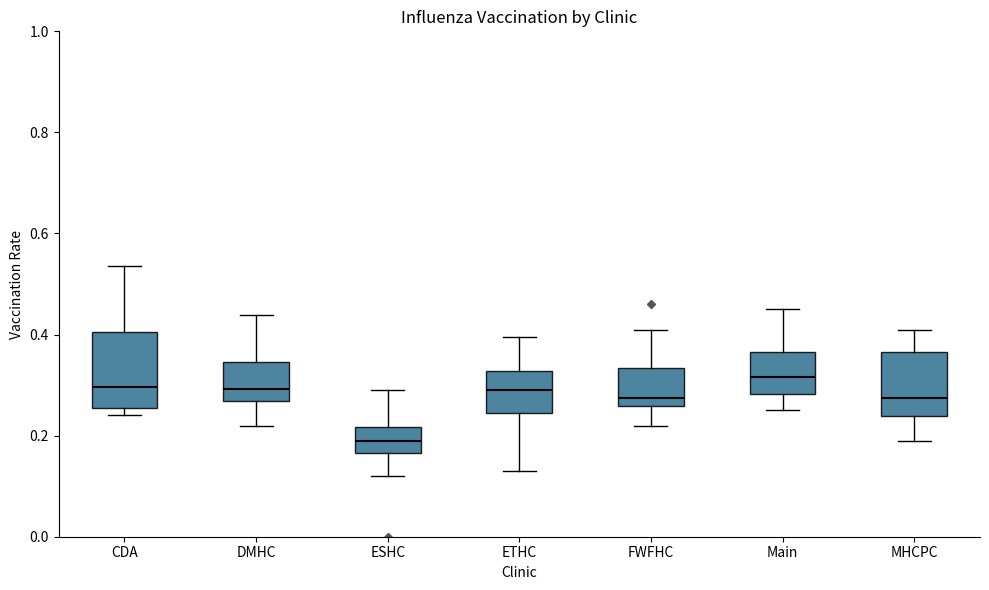

Where does the median line of the box for Main sit on the y-axis? The values are not printed on the chart, so give them approximately, as read against the axis.

0.32